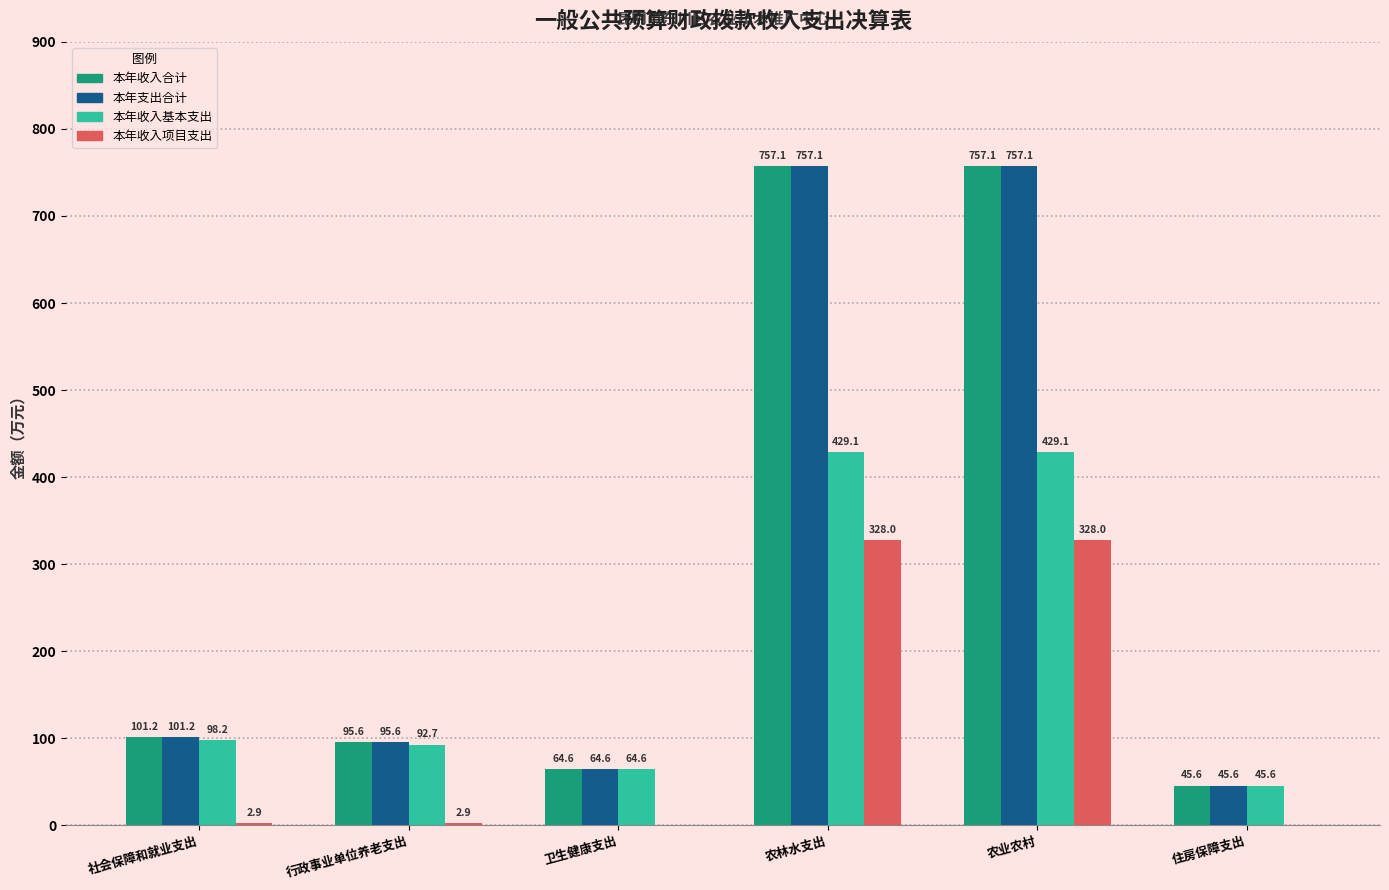

The value of 本年收入基本支出 at 行政事业单位养老支出 is 30.7. True or false?

False